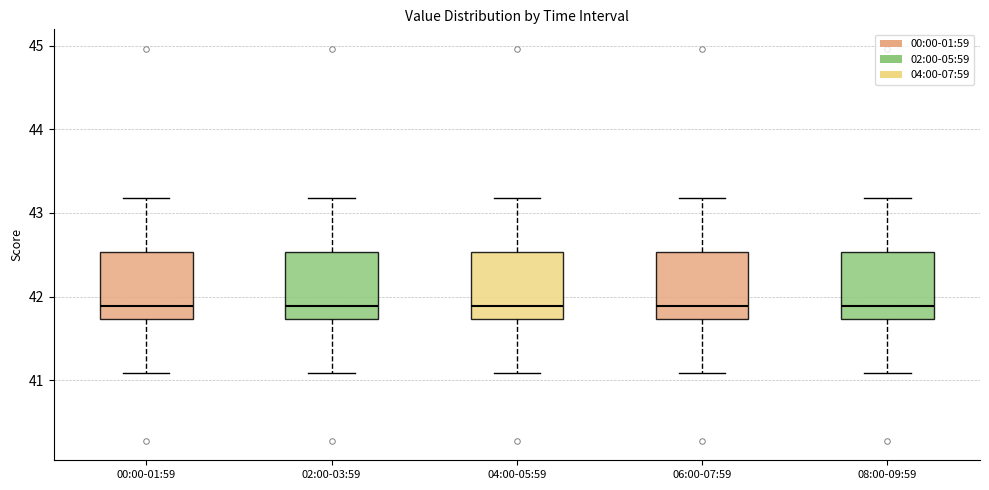

Where is the lower edge of the box for 04:00-05:59 on the y-axis? The values are not printed on the chart, so give them approximately, as read against the axis.

41.7